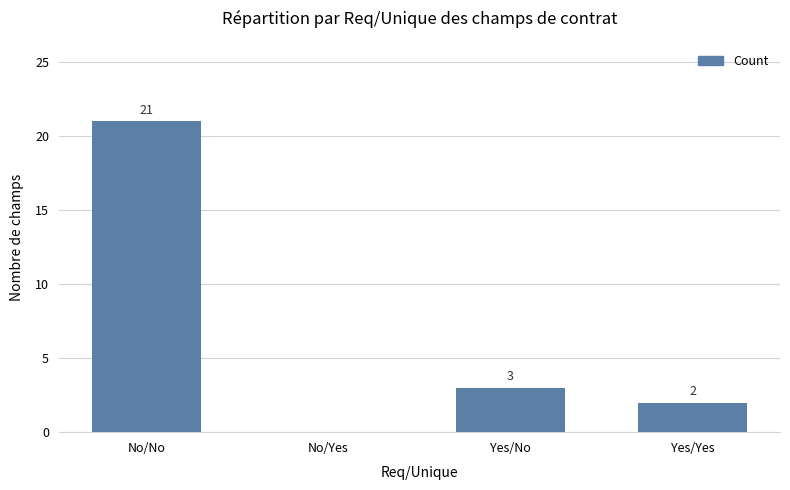

The value at Yes/No is 3. True or false?

True